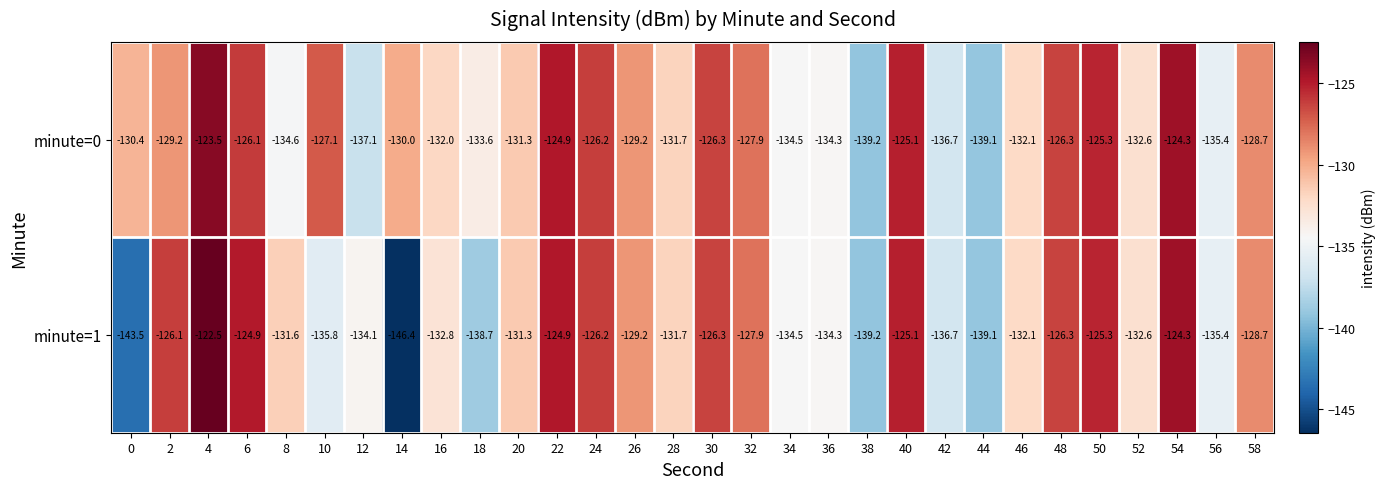

Rank the series by their maximum value, from highest to lowest.

minute=1, minute=0